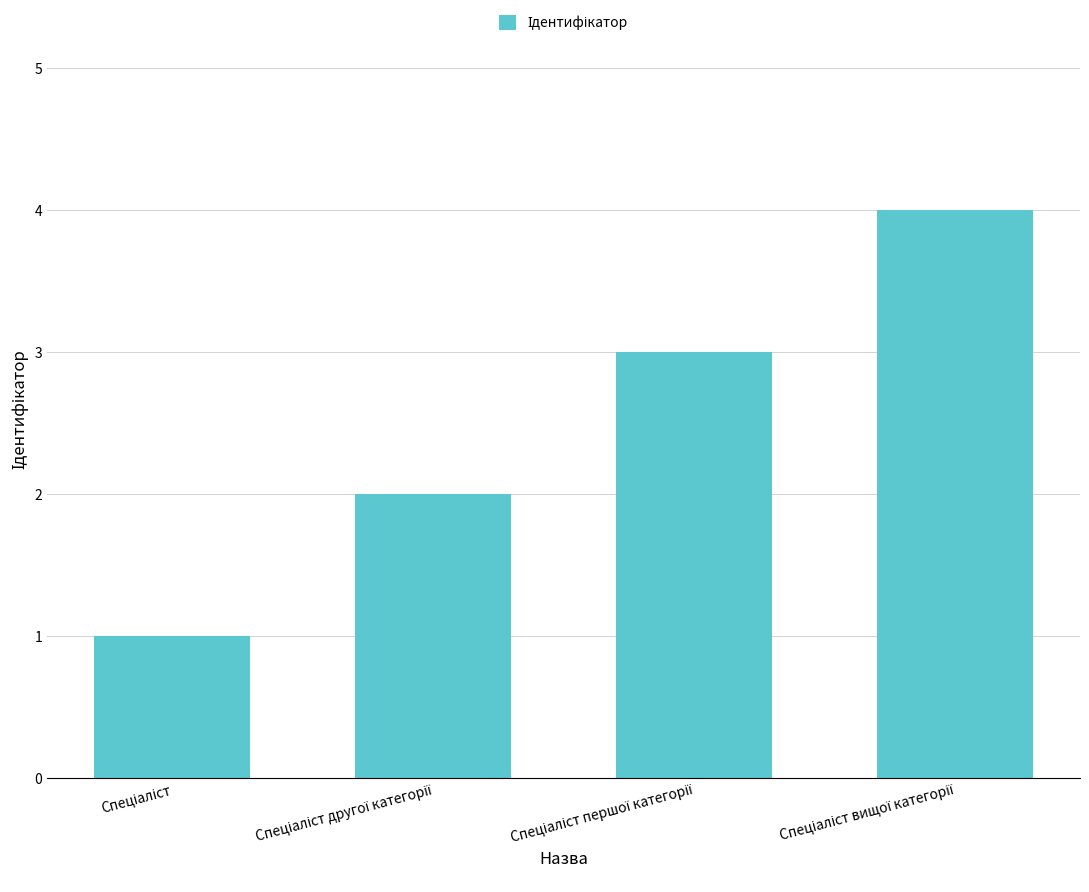

What is the greatest value displayed?

4